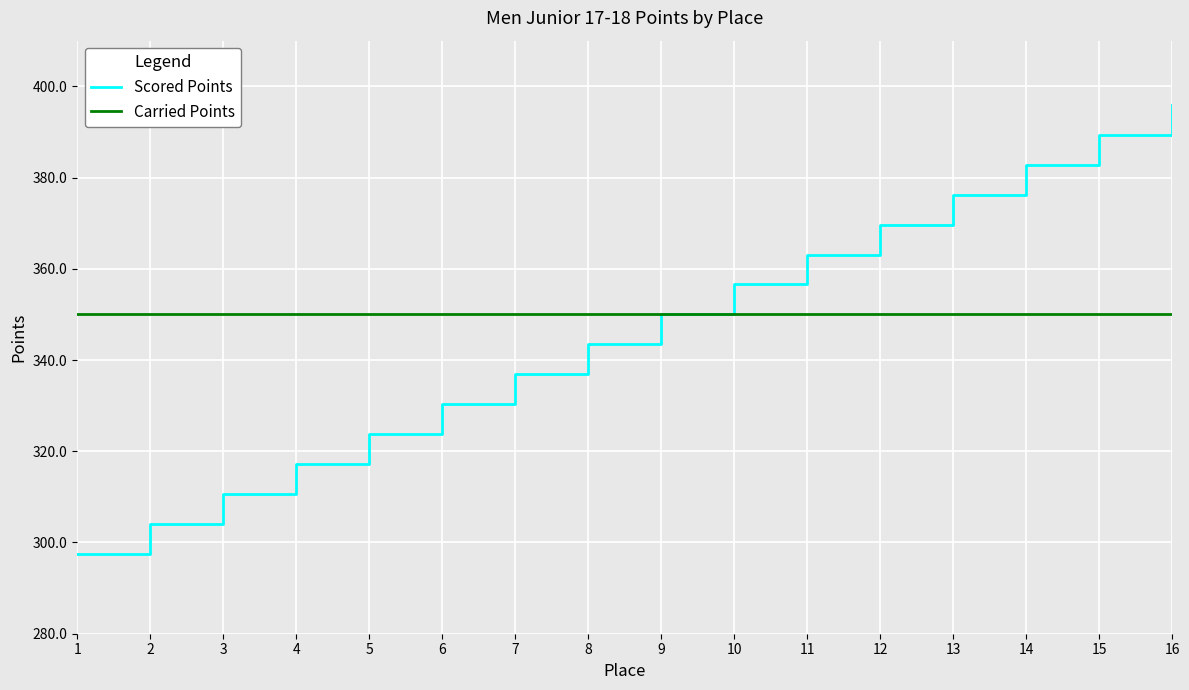

List the series in order of their peak value, highest first.

Scored Points, Carried Points